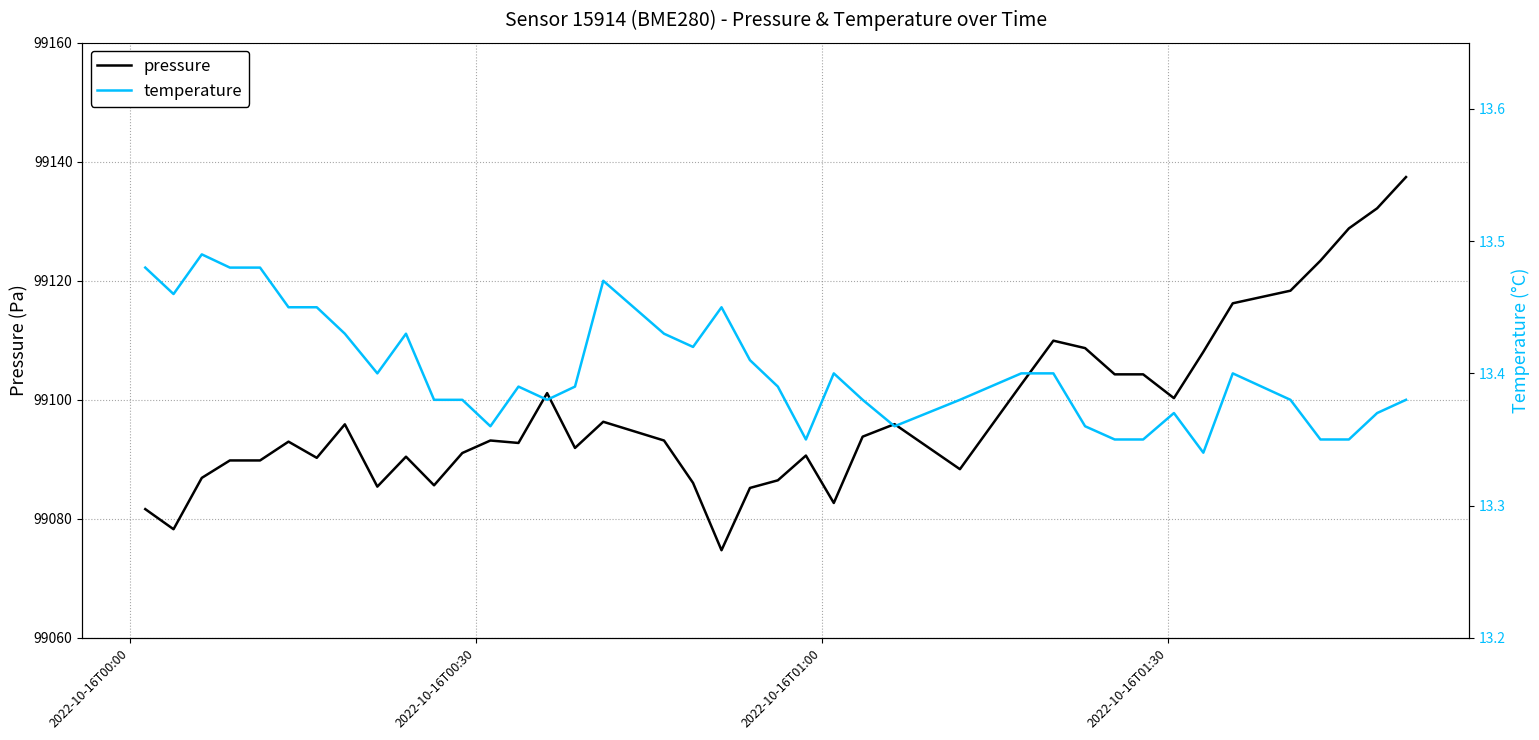

Rank the series by their average value, from highest to lowest.

pressure, temperature